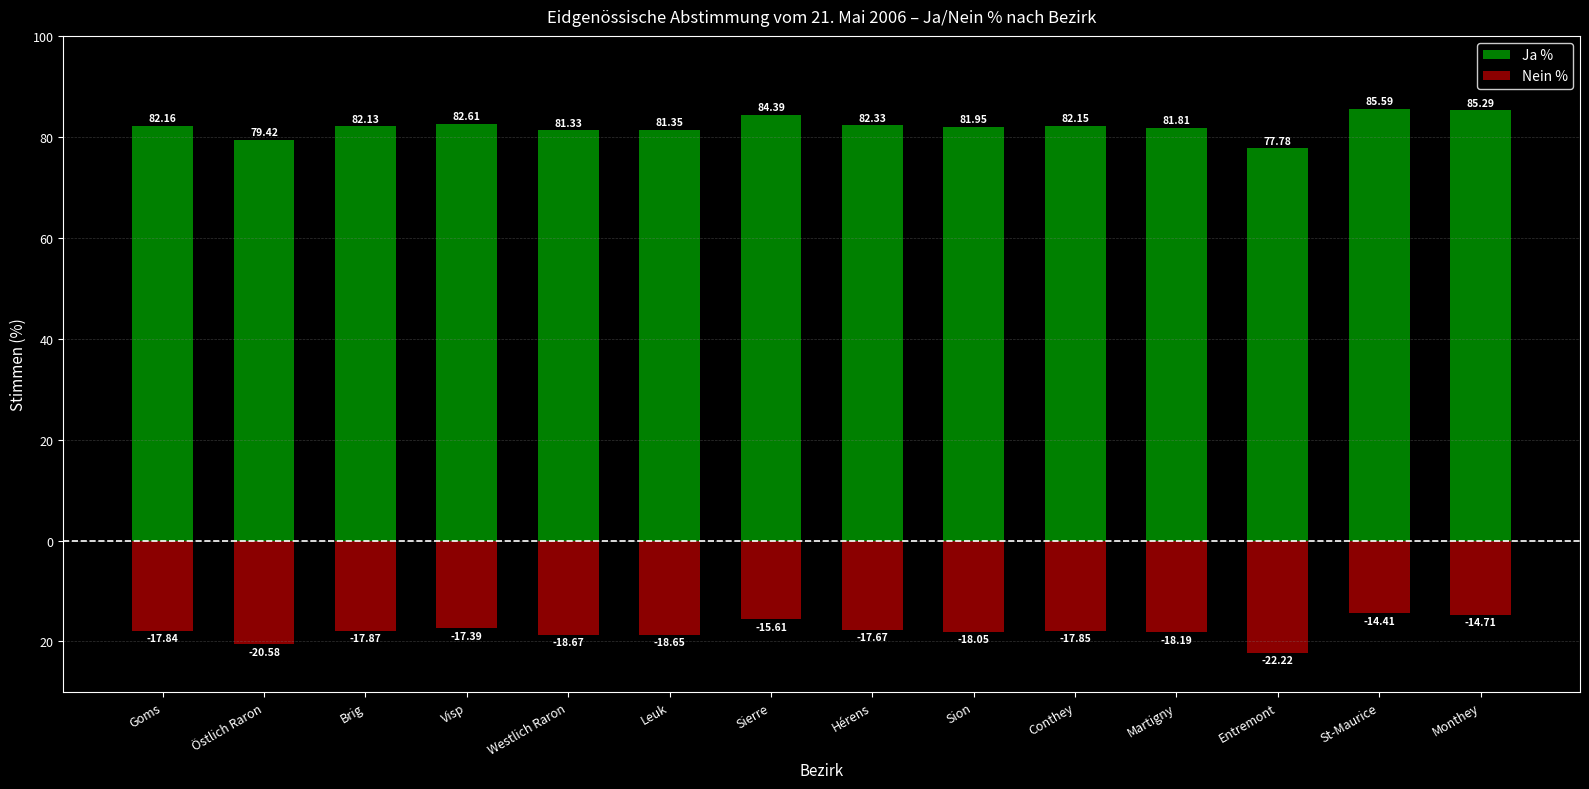

How many bars are there in total?

28